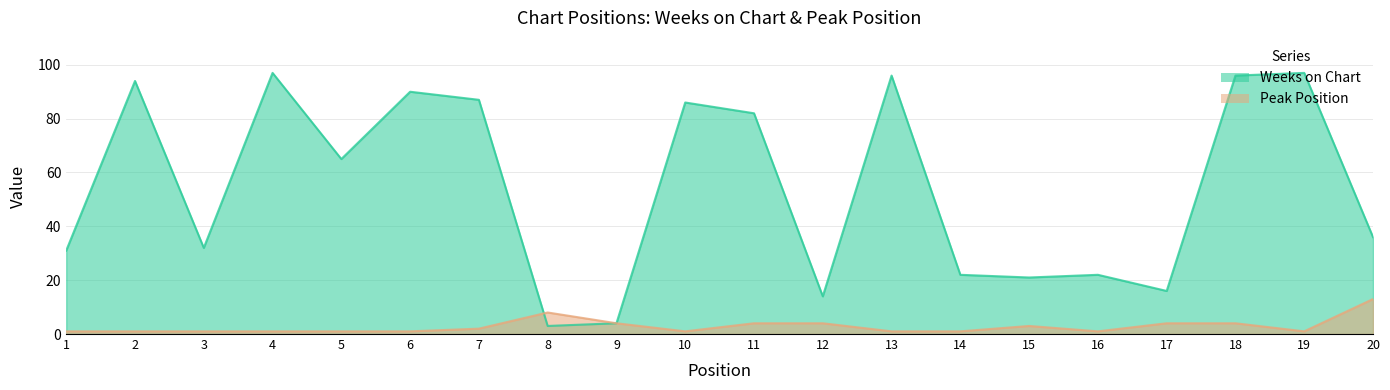

What is the maximum value shown in the chart?

97